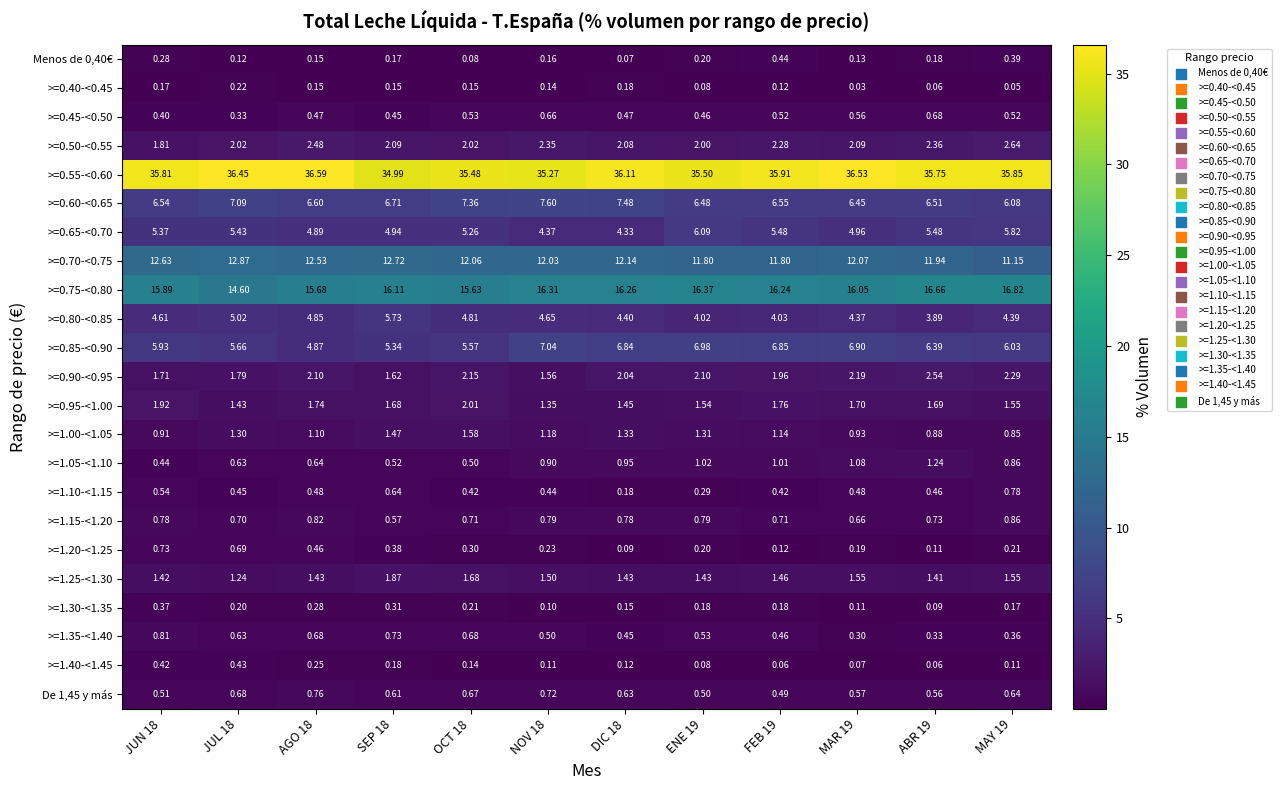

Is the value of >=1.20-<1.25 at ENE 19 greater than the value of >=0.70-<0.75 at DIC 18?

No